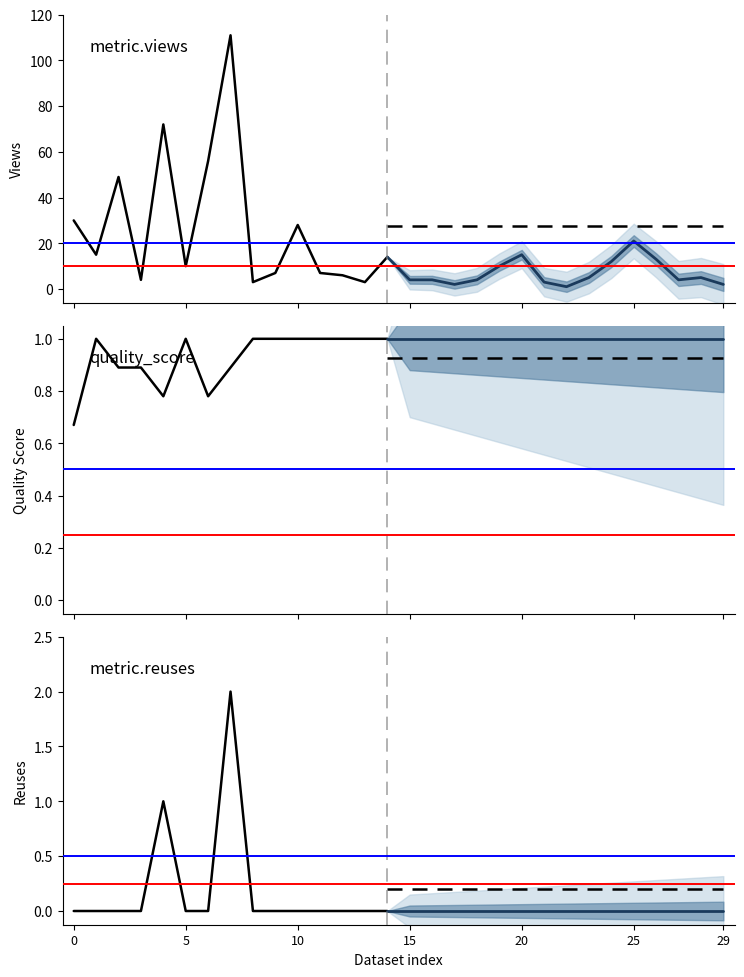

How many series are shown in this chart?

5